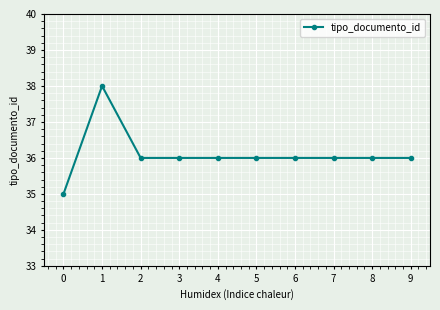

How many distinct data groups are displayed?

1